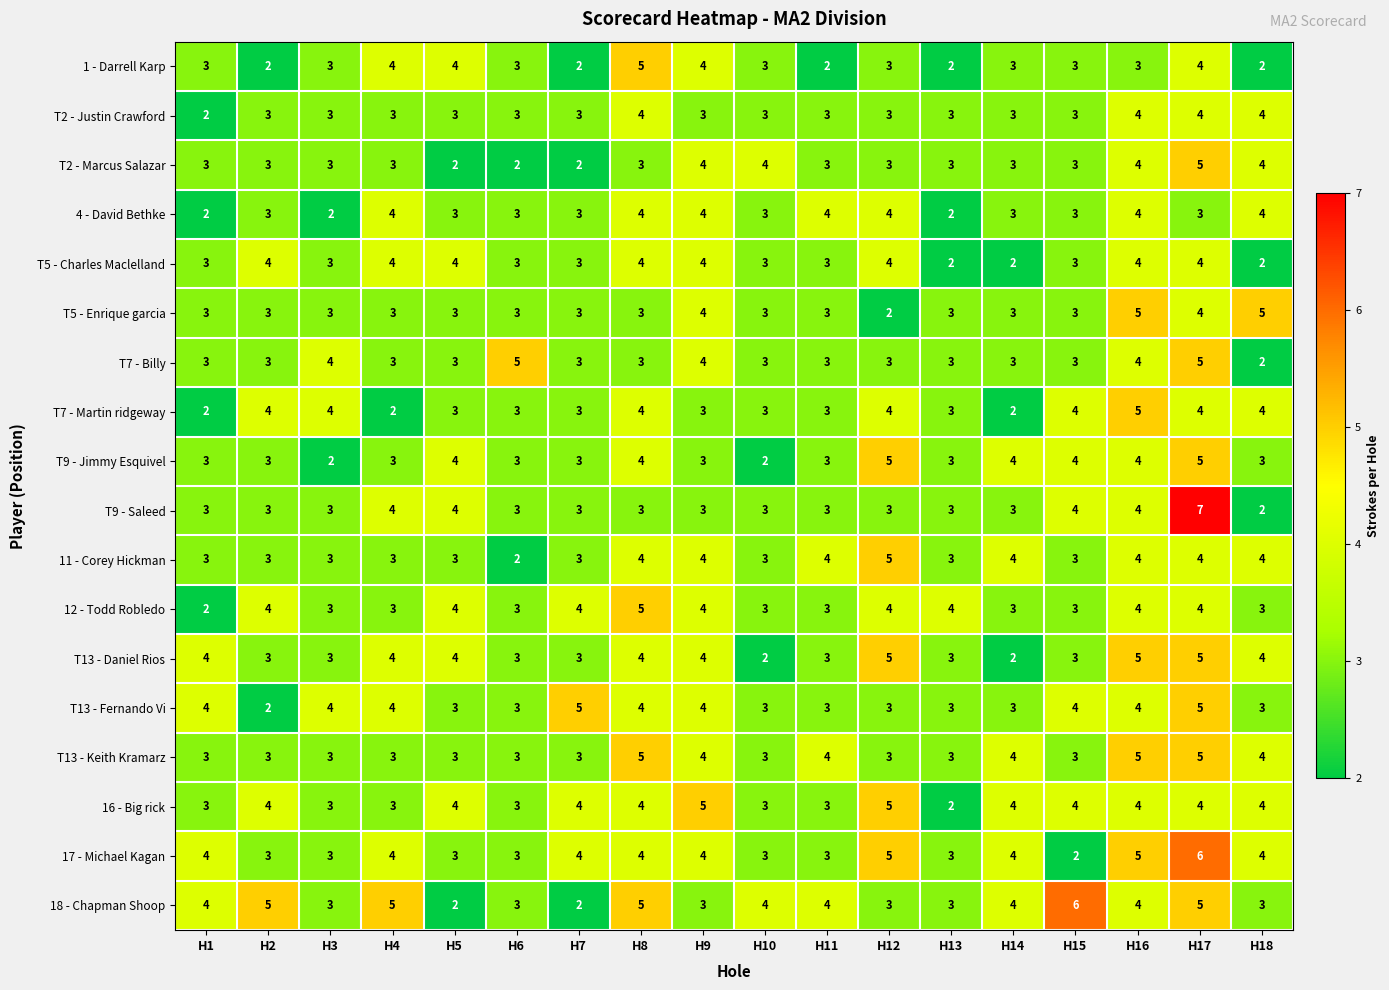

Which series has the largest range (max minus min)?

T9 - Saleed